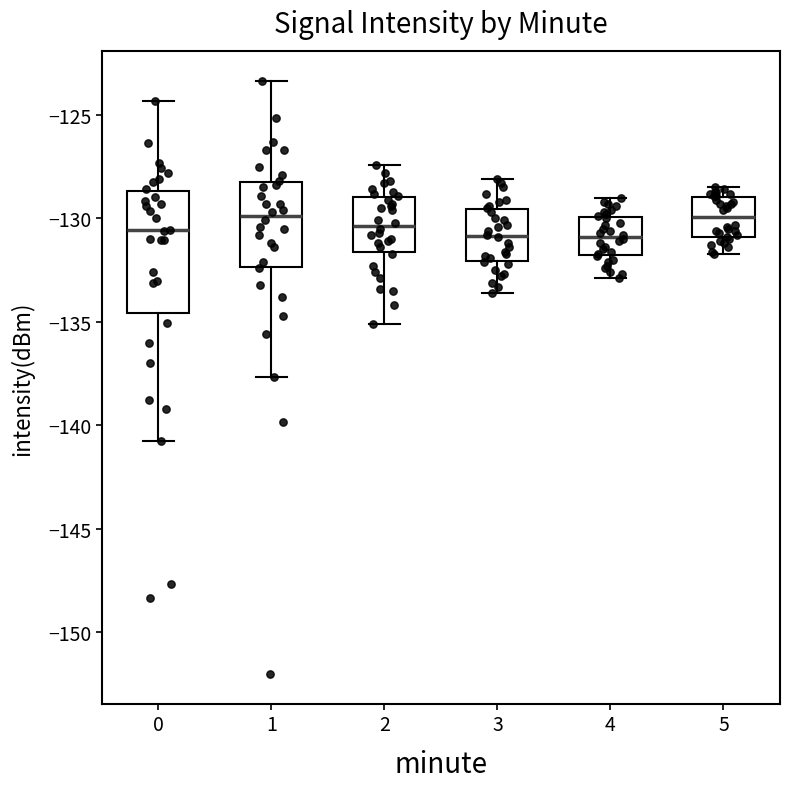

Reading left to right, read every box against the y-axis: the position of its median line, the range the box covers, and the ends of its whiskers. The values are not printed on the chart, so give them approximately, as read against the axis.

0: median -130.5, box -134.5 to -128.5, whiskers -140.5 to -124.5
1: median -130.0, box -132.5 to -128.0, whiskers -137.5 to -123.5
2: median -130.5, box -131.5 to -129.0, whiskers -135.0 to -127.5
3: median -131.0, box -132.0 to -129.5, whiskers -133.5 to -128.0
4: median -131.0, box -132.0 to -130.0, whiskers -133.0 to -129.0
5: median -130.0, box -131.0 to -129.0, whiskers -131.5 to -128.5